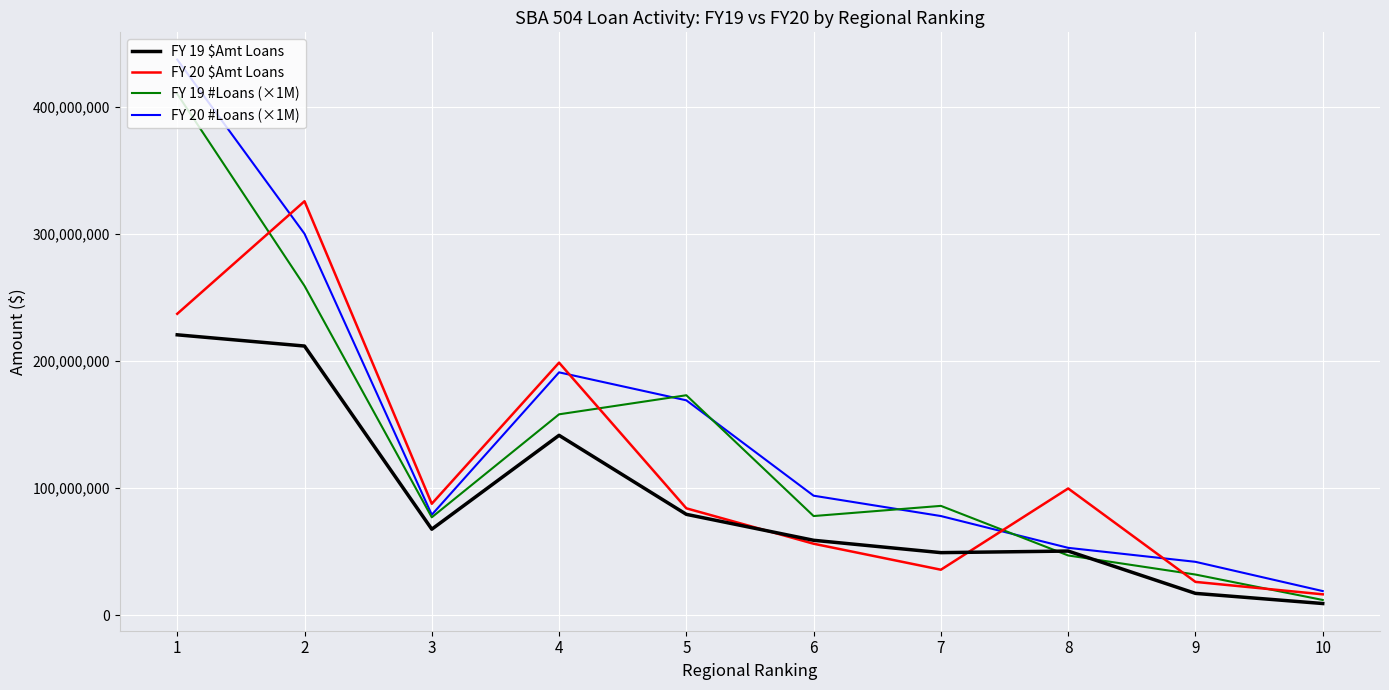

Is it true that FY 19 #Loans (×1M) equals 47000000 at 8?

True